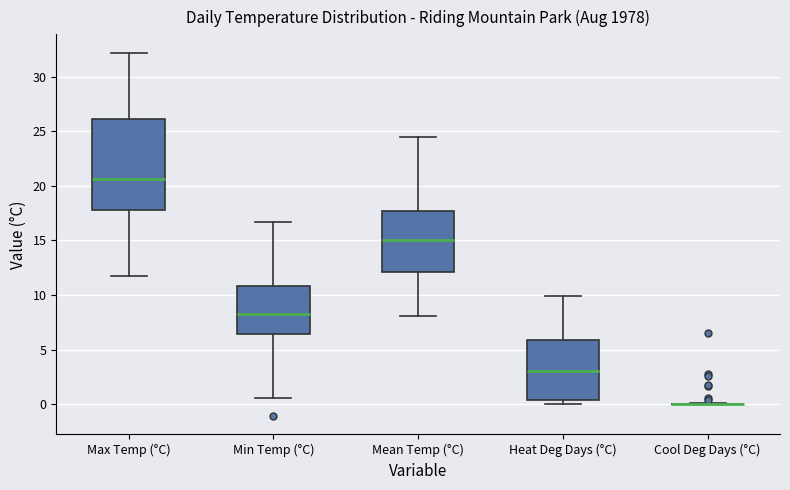

Reading left to right, read every box against the y-axis: the position of its median line, the range the box covers, and the ends of its whiskers. The values are not printed on the chart, so give them approximately, as read against the axis.

Max Temp (°C): median 20.5, box 18.0 to 26.0, whiskers 11.5 to 32.0
Min Temp (°C): median 8.5, box 6.5 to 11.0, whiskers 0.5 to 16.5
Mean Temp (°C): median 15.0, box 12.0 to 17.5, whiskers 8.0 to 24.5
Heat Deg Days (°C): median 3.0, box 0.5 to 6.0, whiskers 0.0 to 10.0
Cool Deg Days (°C): box collapsed to a line at 0.0, whiskers 0.0 to 0.0